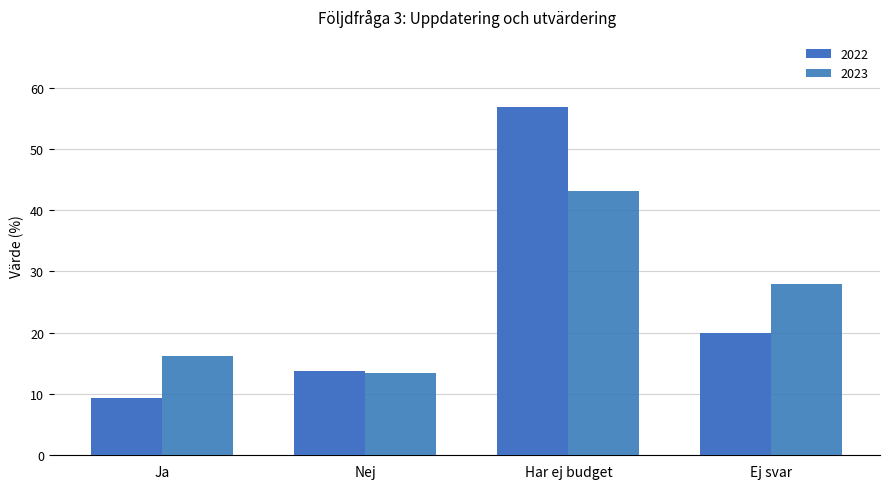

What is the greatest value displayed?

56.9